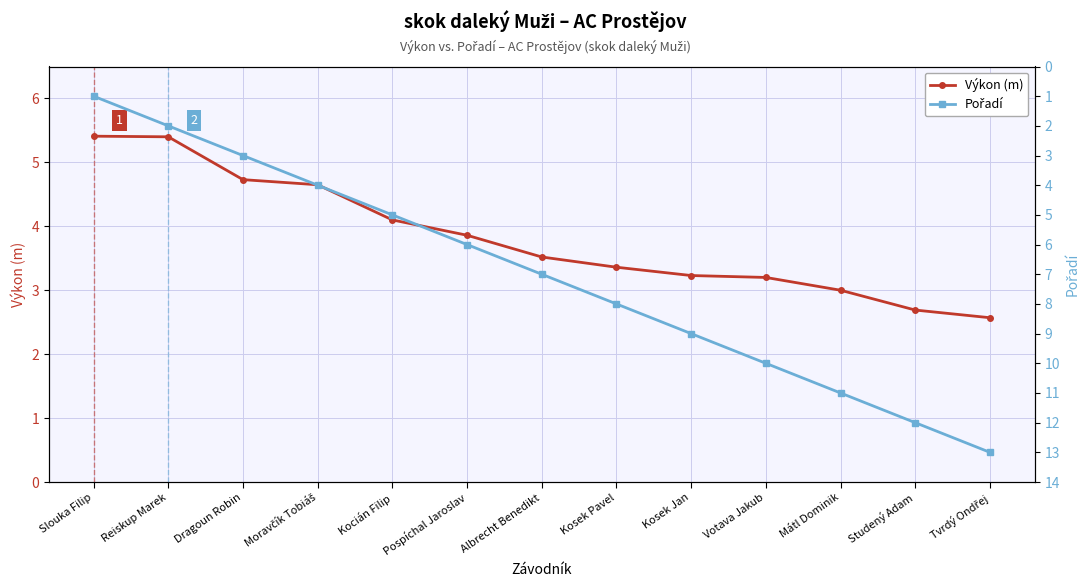

The Výkon (m) series shows 1.4 at Tvrdý Ondřej. True or false?

False